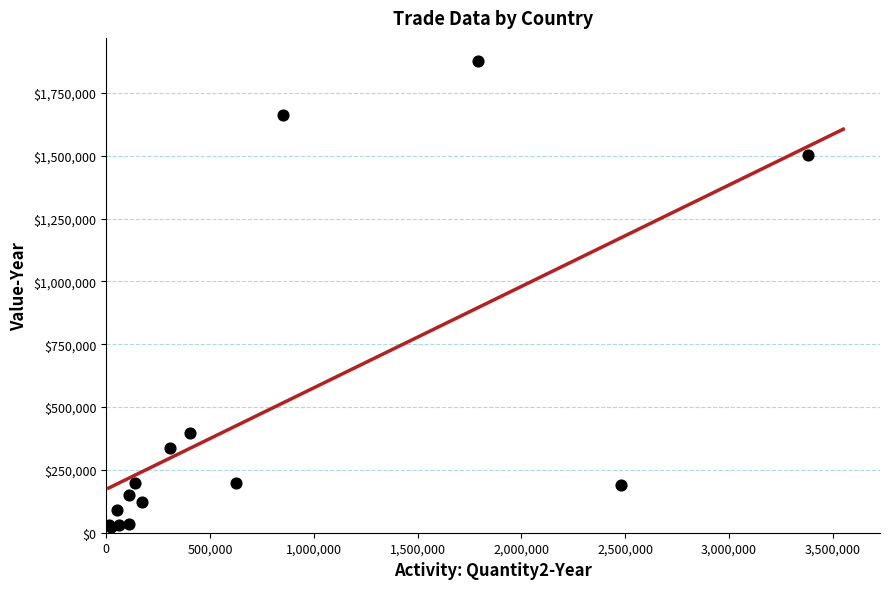

Is the value of Value-Year at 234 greater than the value of Quantity2-Year at 302?

Yes